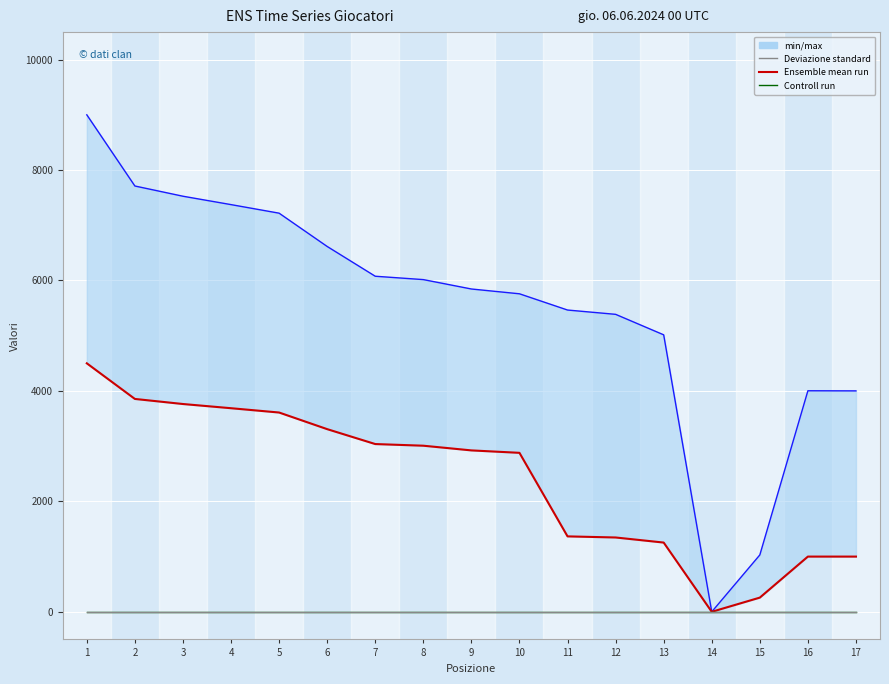

What is the spread (max minus min) of values at 15?

1030